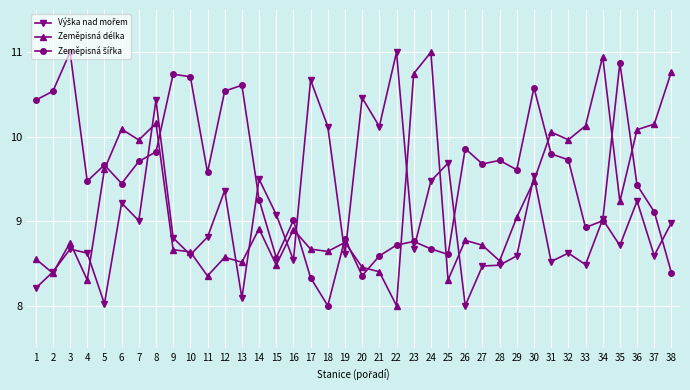

Where is the first local minimum for Zeměpisná délka?

2